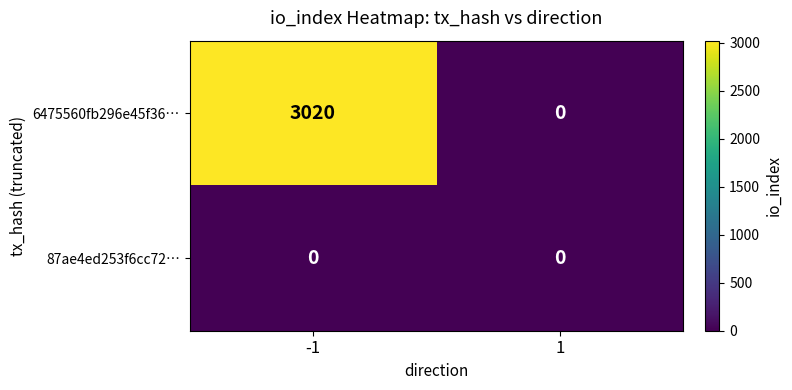

What is the approximate value of 6475560fb296e45f36… at -1?

3020